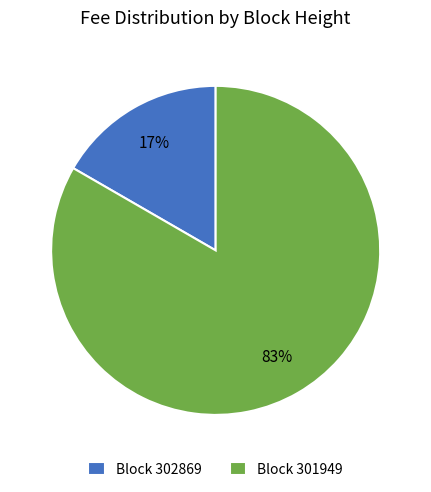

To the nearest percent, what portion does Block 301949 represent?

83%